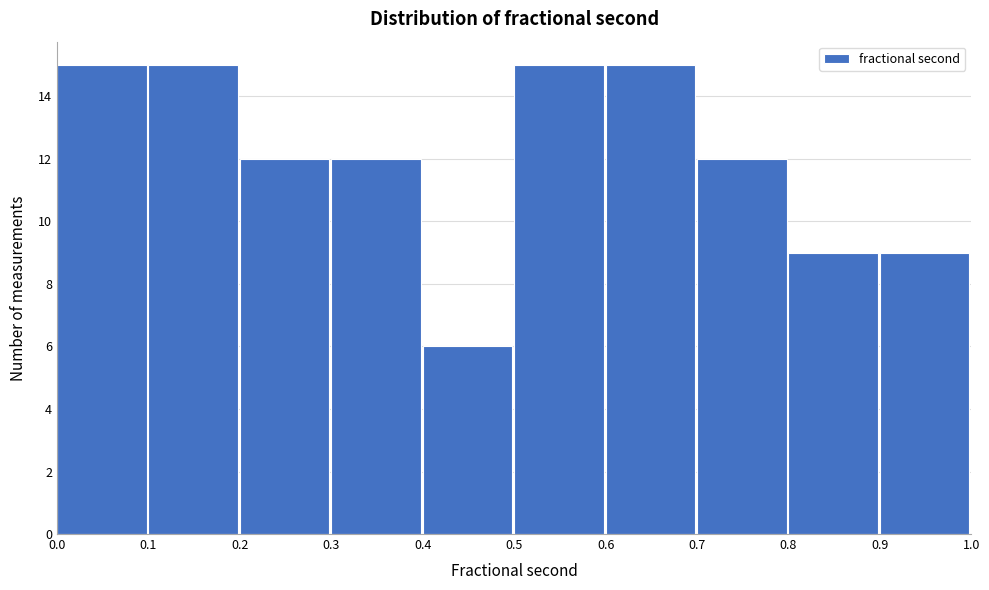

How tall is the bar that spans 0.3 to 0.4 on the x-axis? The values are not printed on the chart, so give them approximately, as read against the axis.

12